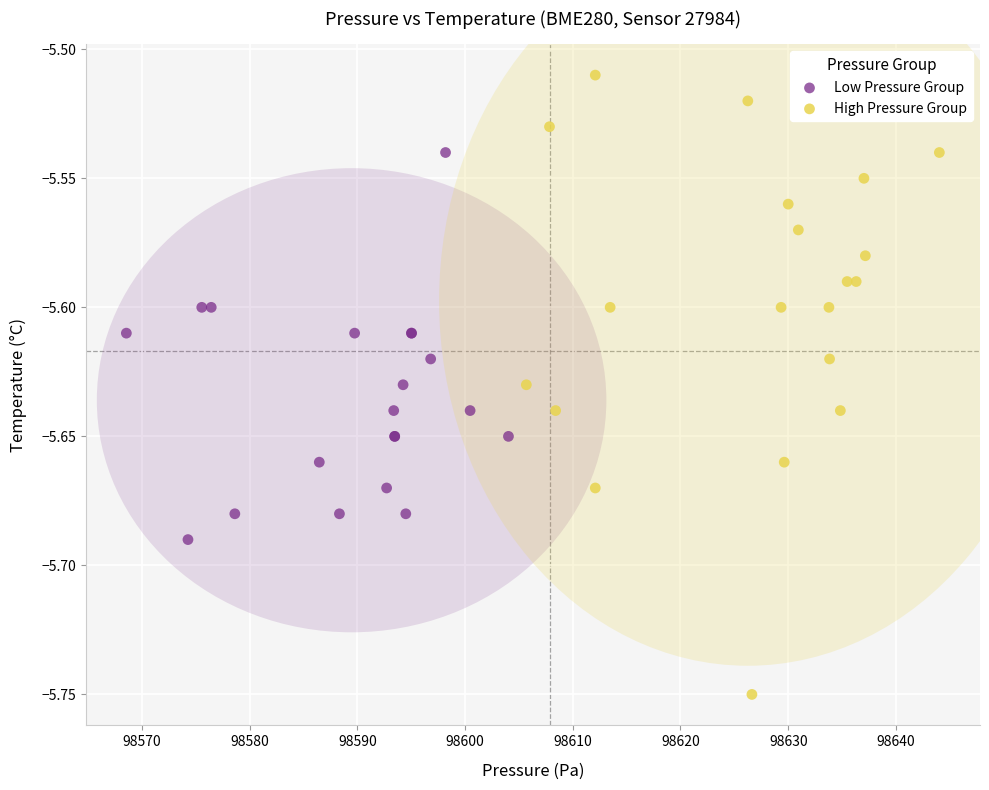

Which series reaches the minimum Y coordinate?

High Pressure Group